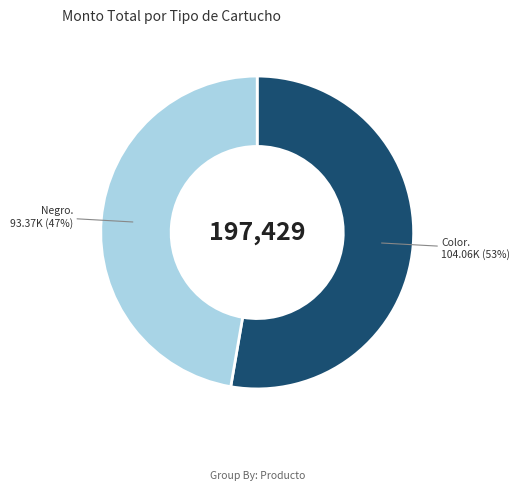

To the nearest percent, what is the average slice percentage?

50%